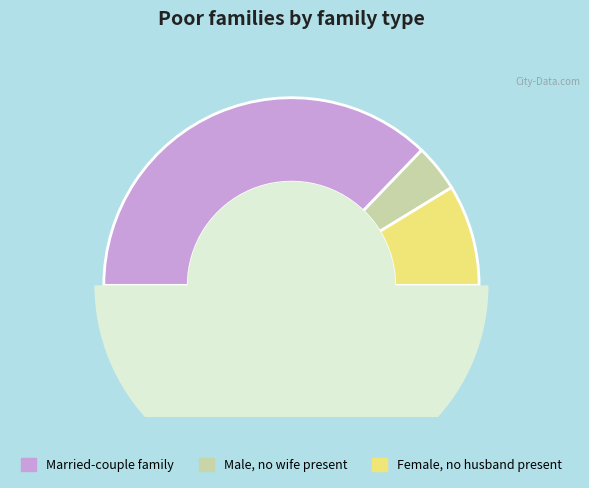

Rank the categories by value from highest to lowest.

Married-couple family, Female, no husband present, Male, no wife present